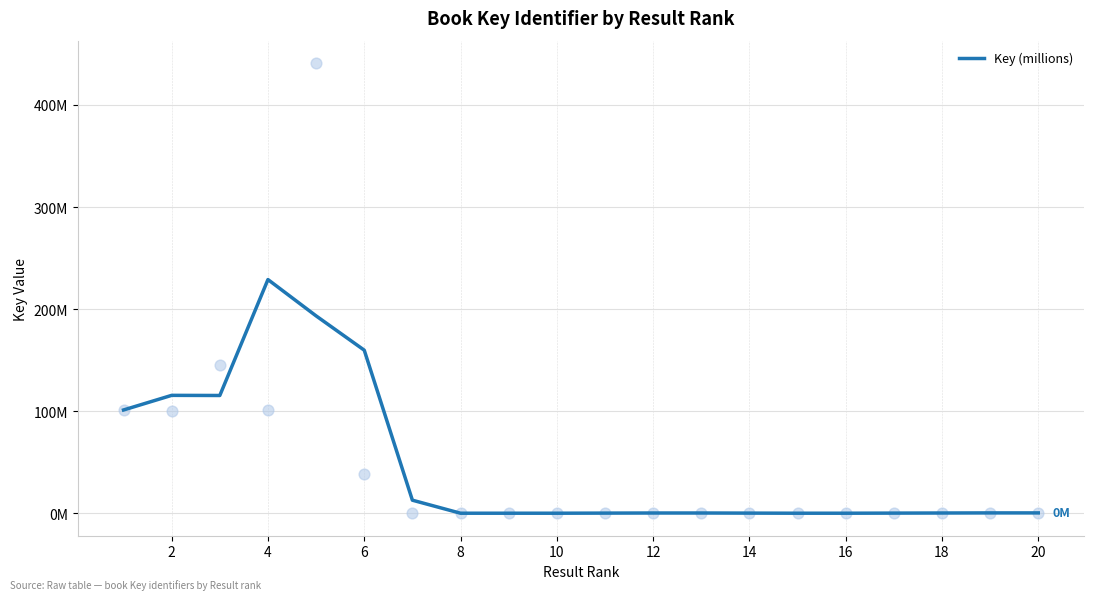

What is the change in value from 0 to 19?

-100.8